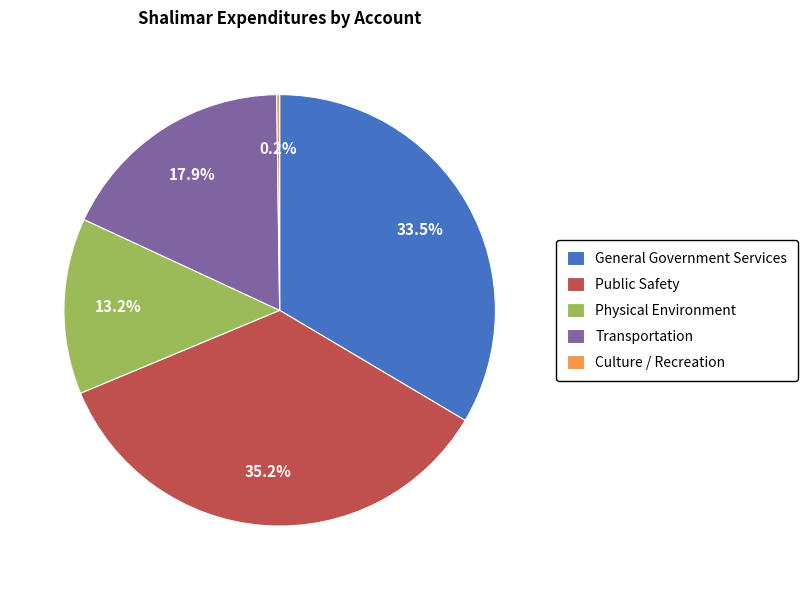

What percentage is NOT represented by Physical Environment?

86.8%